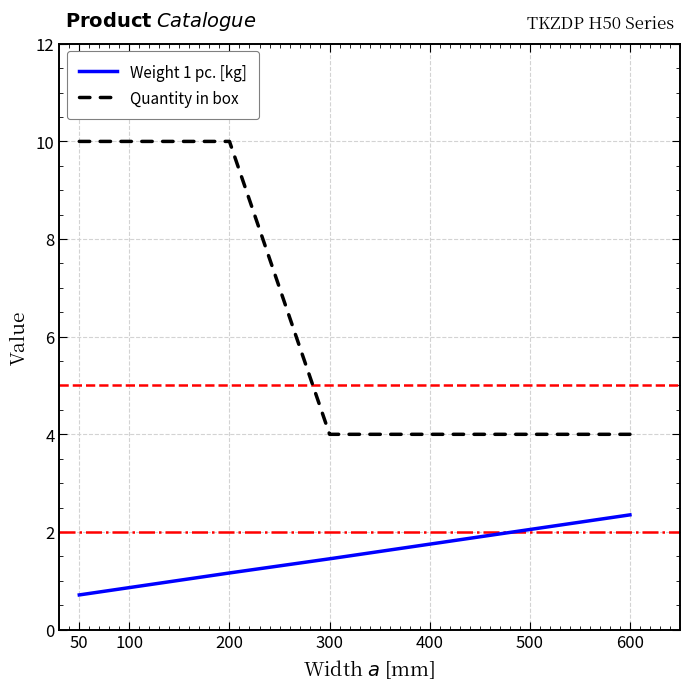

What is the maximum value shown in the chart?

10.0